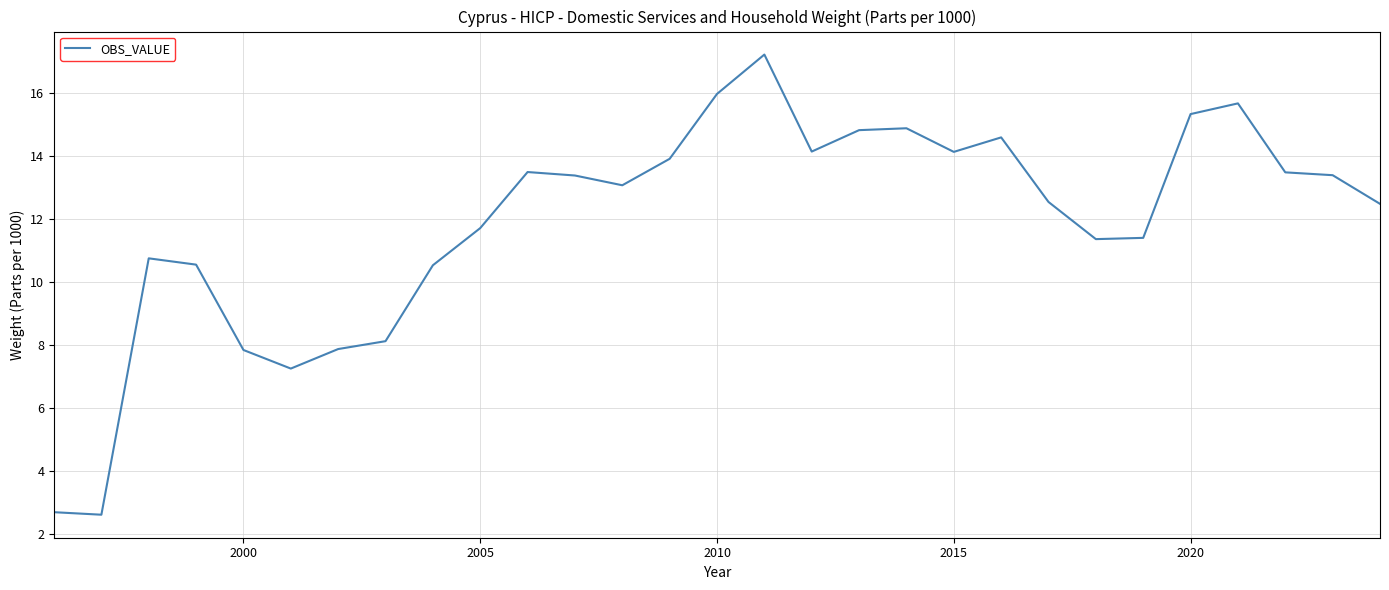

What is the difference between the second highest and minimum values?

13.4